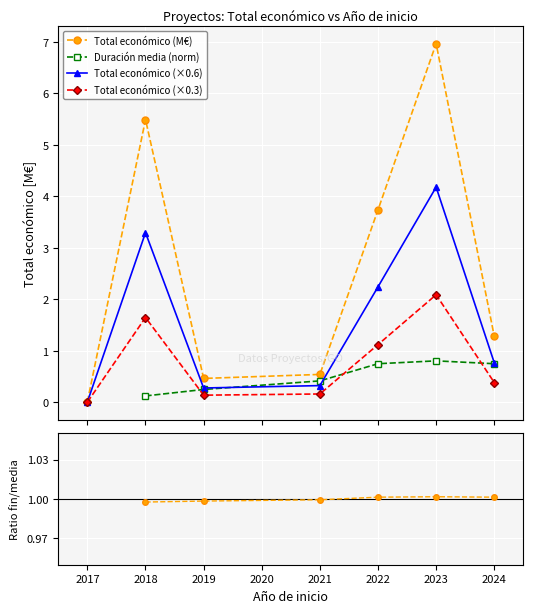

True or false: Total económico (M€) has more than 0 interior local peaks.

True